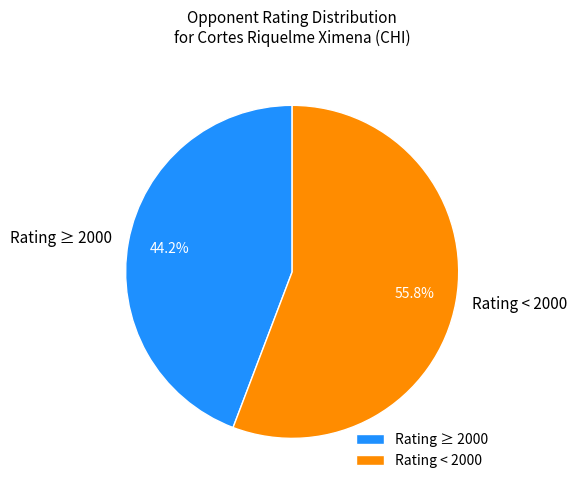

Count the number of slices in the pie.

2